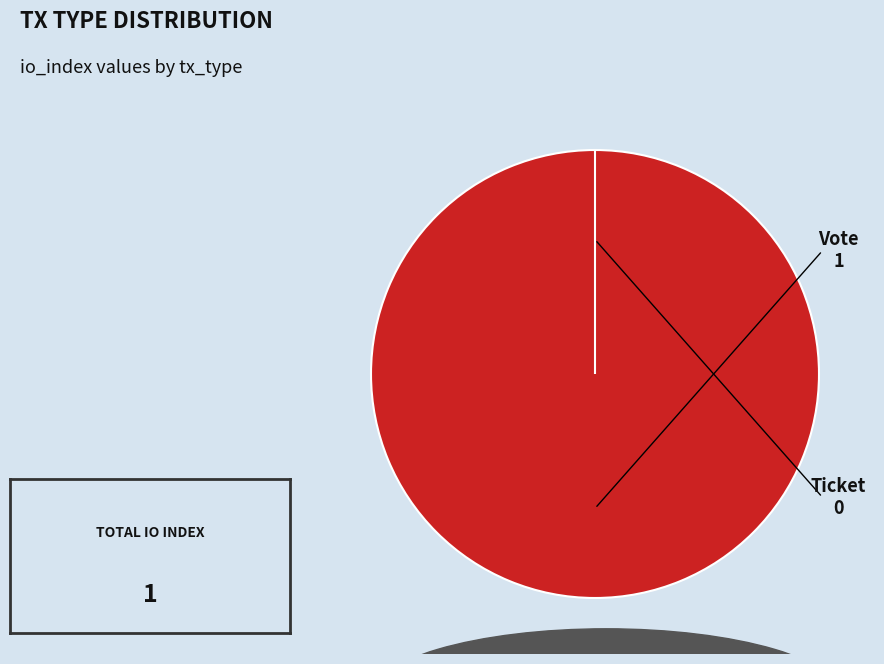

Rank the categories by value from highest to lowest.

Vote, Ticket